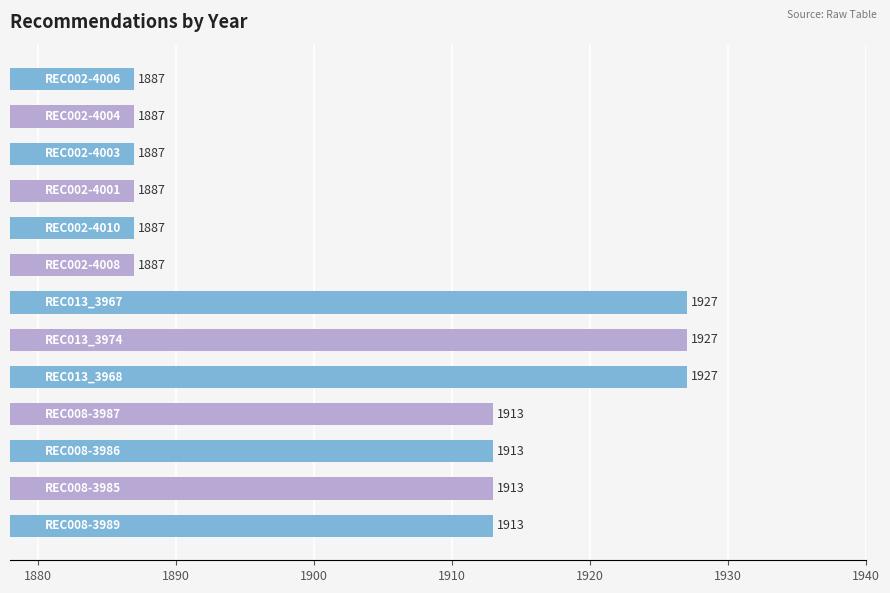

What is the difference between the second highest and second lowest values?

40